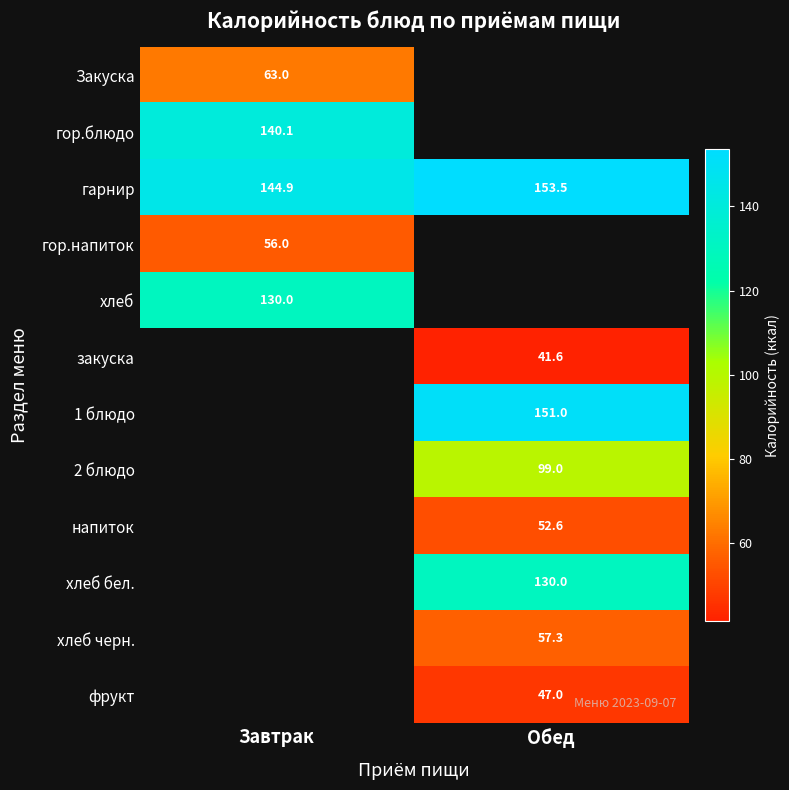

At how many categories does at least one series exceed 123?

2